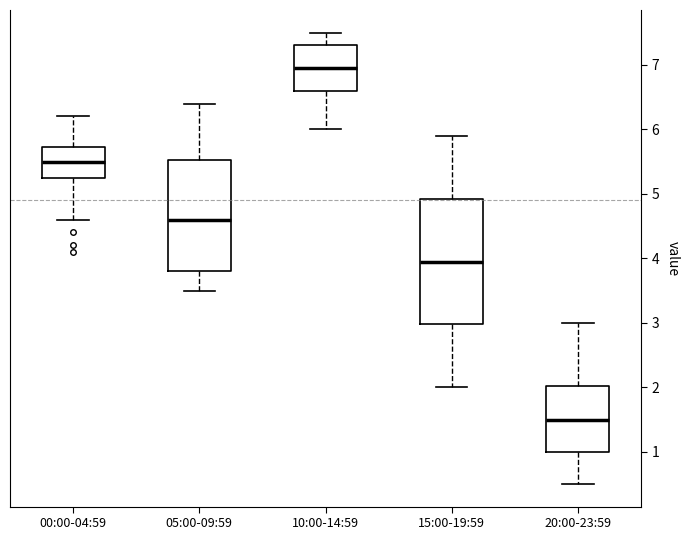

Which box is the tallest, from its lower edge to its upper edge?

15:00-19:59